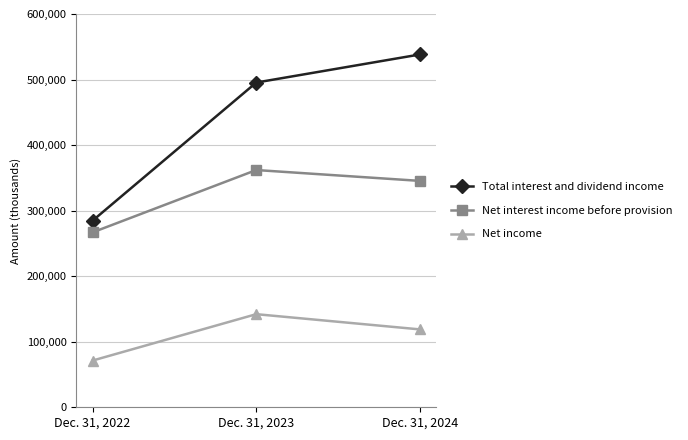

List the series in order of their overall mean, lowest first.

Net income, Net interest income before provision, Total interest and dividend income